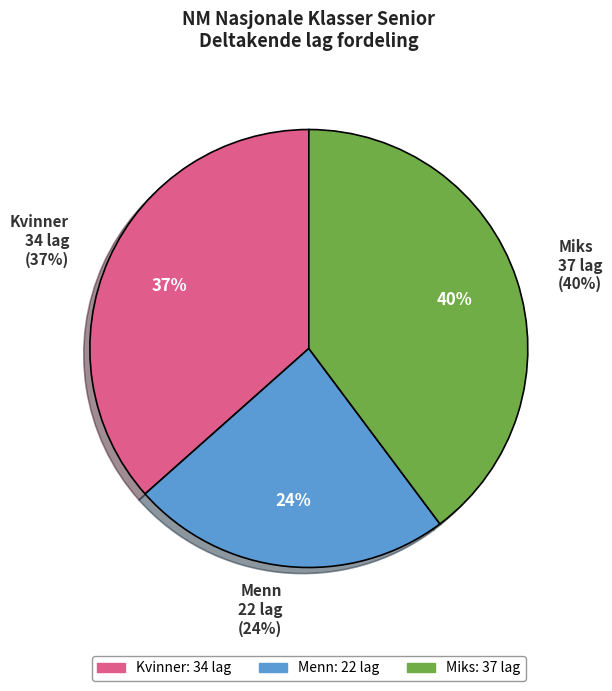

To the nearest percent, what percentage of the pie is Miks?

40%